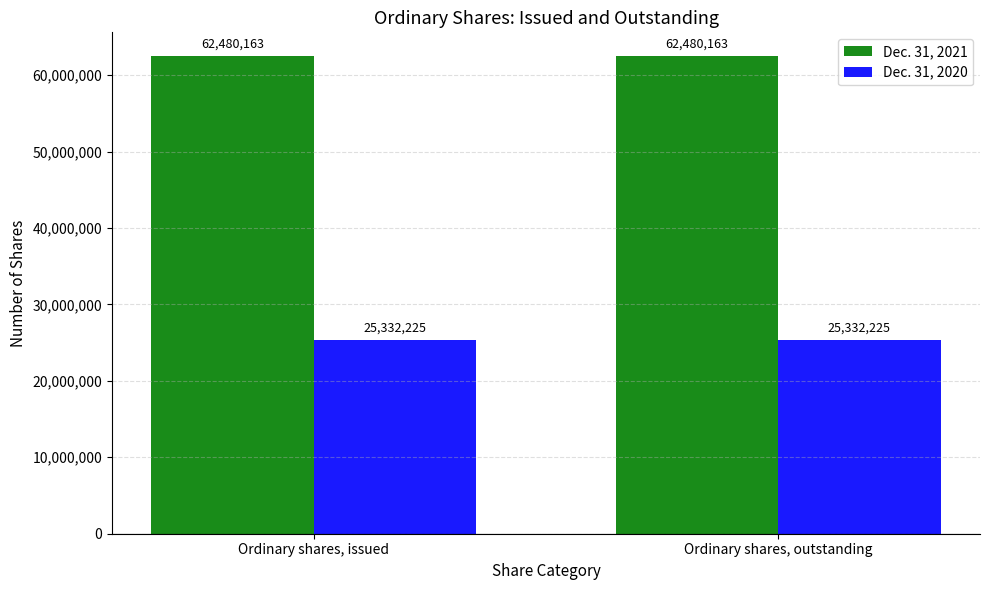

What is the difference between the highest and lowest values at Ordinary shares, outstanding?

37147938